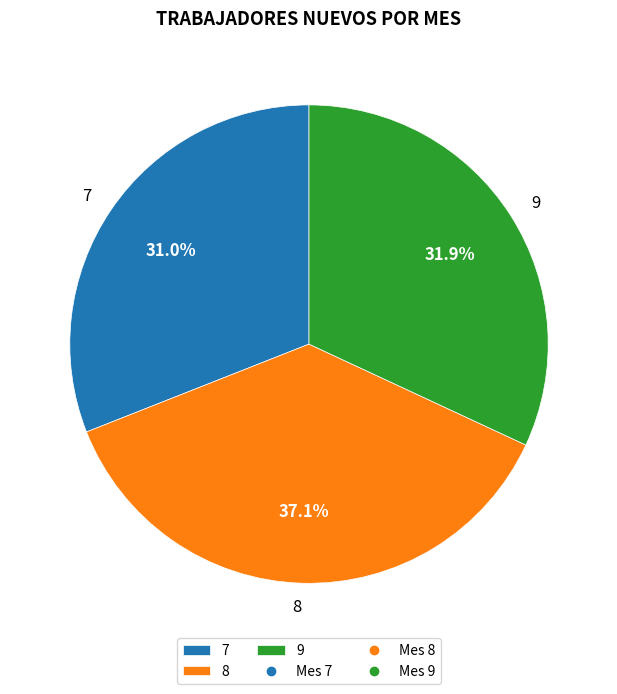

To the nearest percent, what is the difference between the largest and smallest slice percentages?

6%